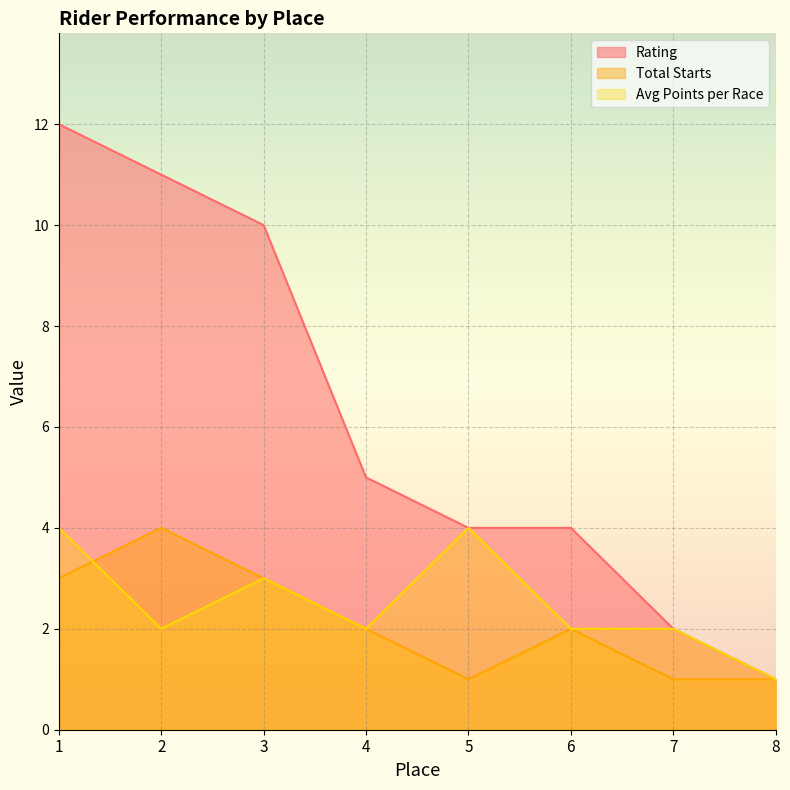

What is the value of the Total Starts point at the 4th from the left?

2